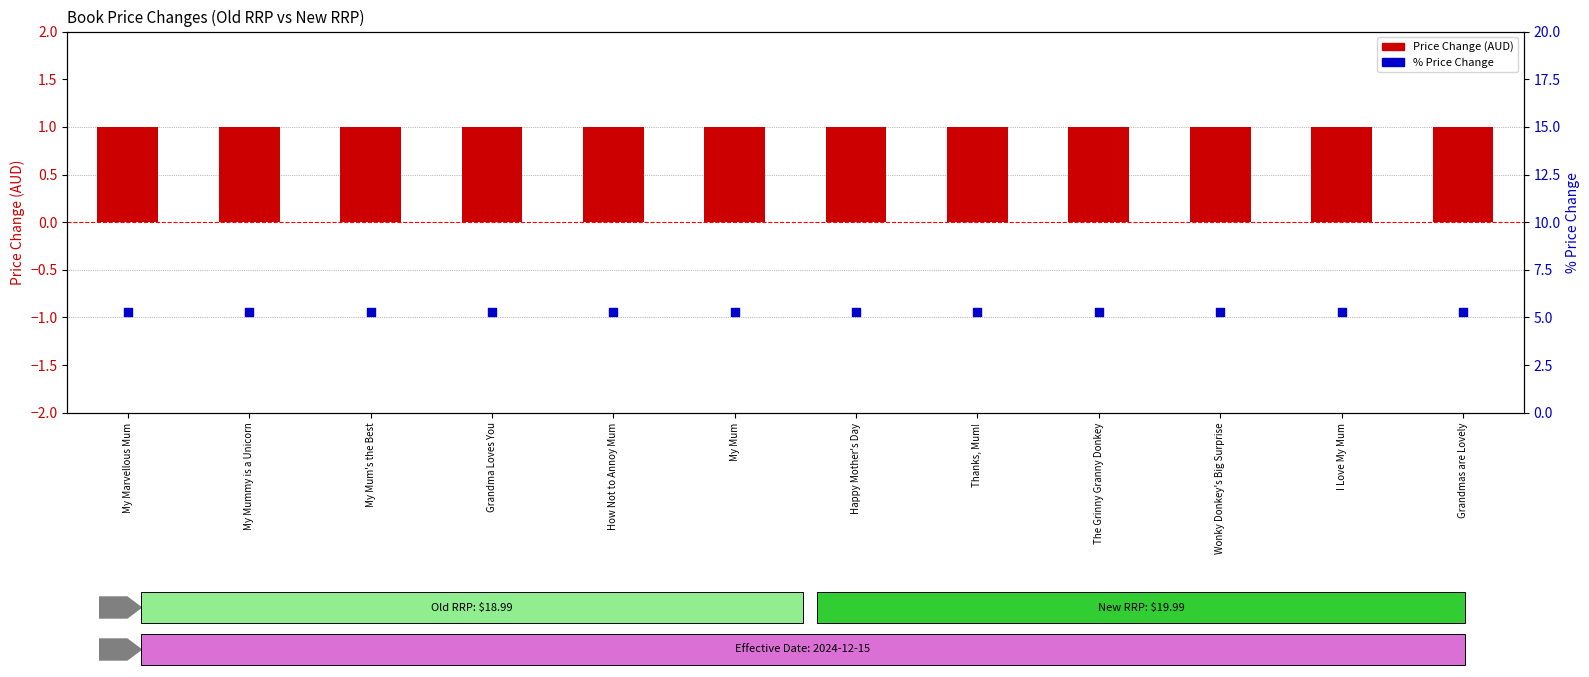

At which category is the sum across all series the highest?

My Marvellous Mum